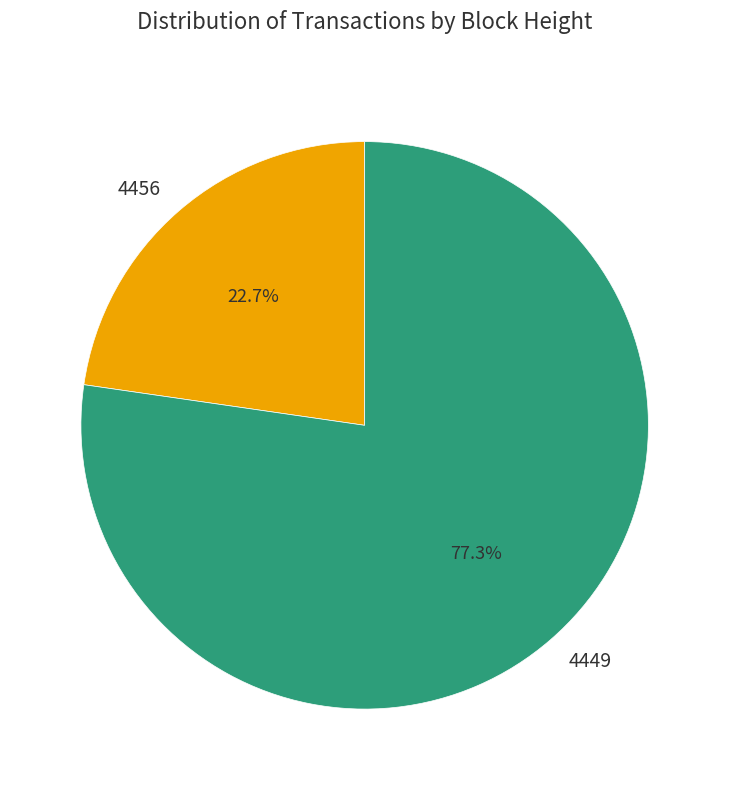

Is there a majority slice in this chart?

Yes